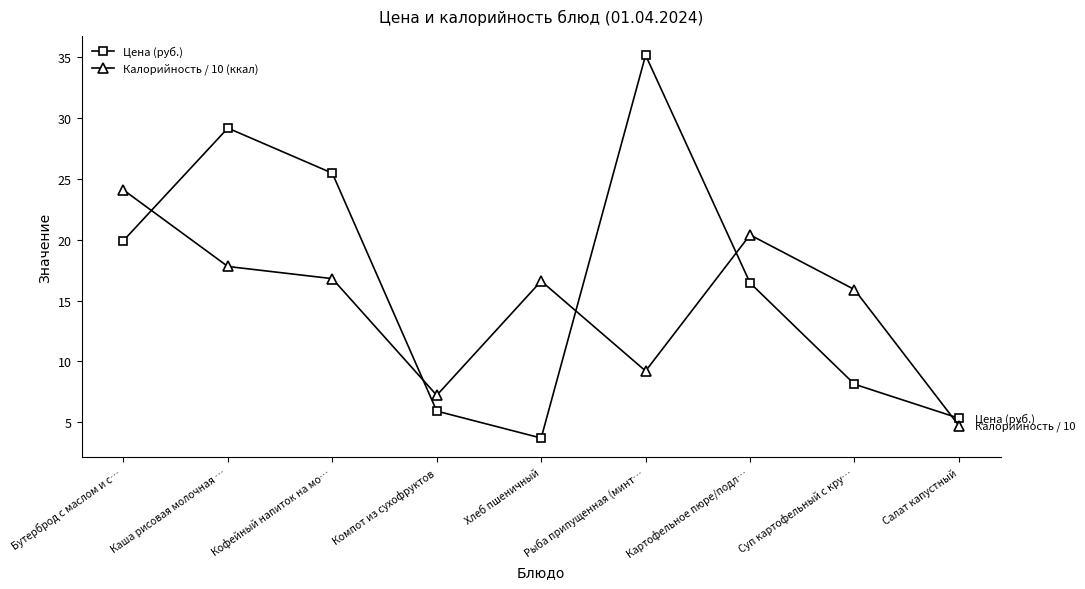

How many interior local valleys does the Цена (руб.) series have?

1